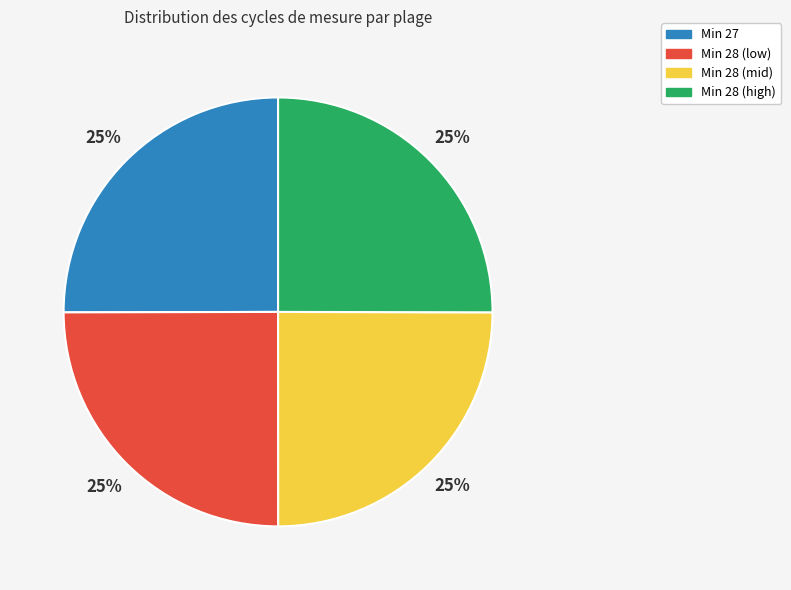

To the nearest percent, what is the average slice percentage?

25%